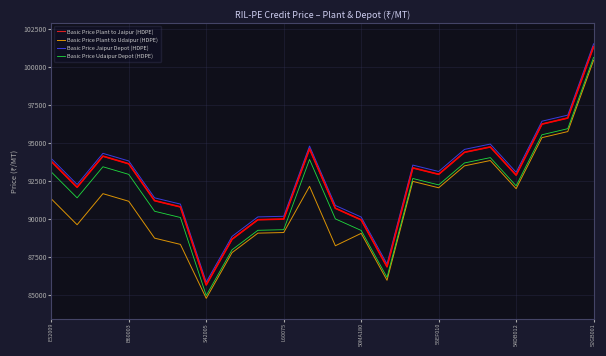

Which series has the largest total across all categories?

Basic Price Jaipur Depot (HDPE)